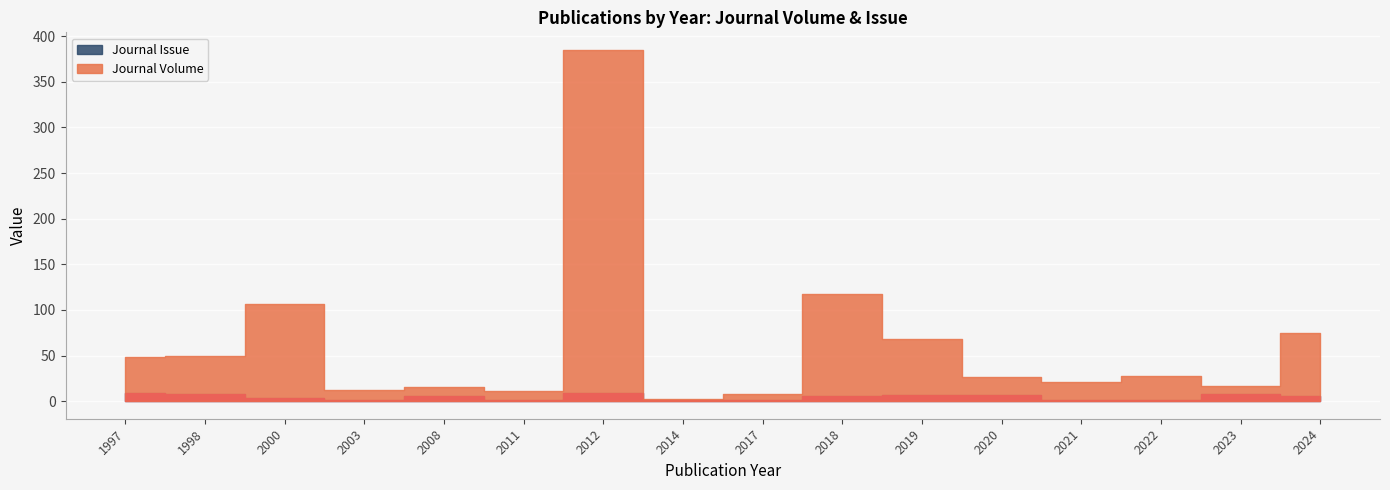

How many data points in Journal Volume are above 28?

7